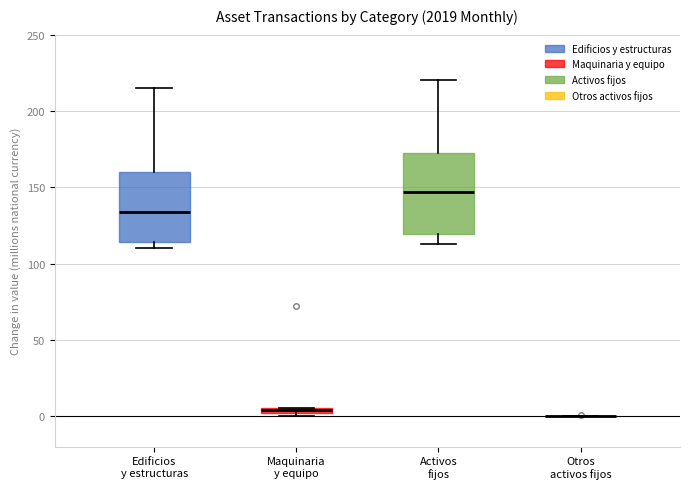

Comparing the boxes themselves (not the whiskers), which one is the tallest?

Activos fijos